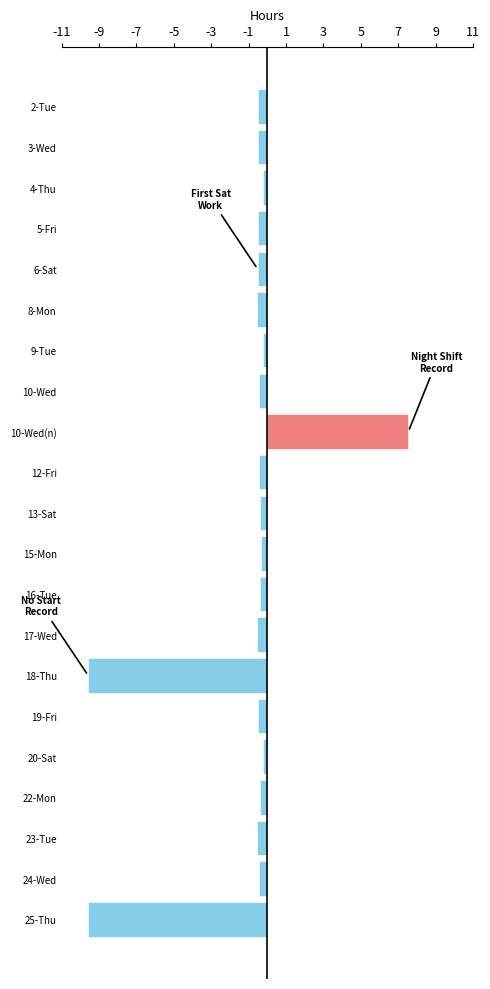

What is the label of the 4th bar from the bottom?

22-Mon